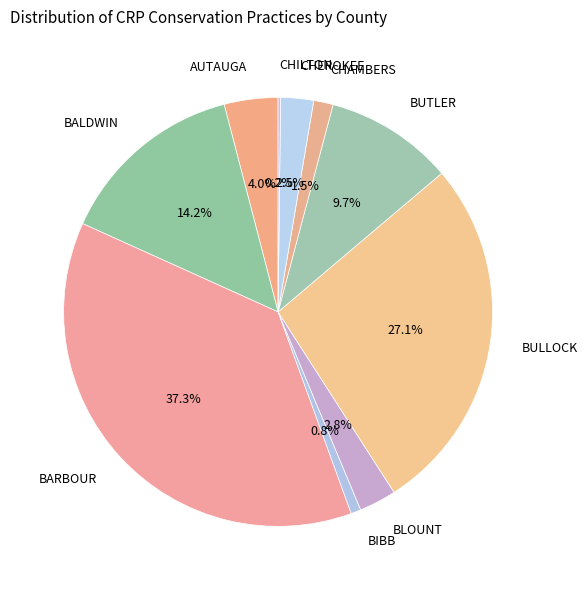

Approximately how many times larger is the value at BLOUNT compared to BARBOUR?

0.1